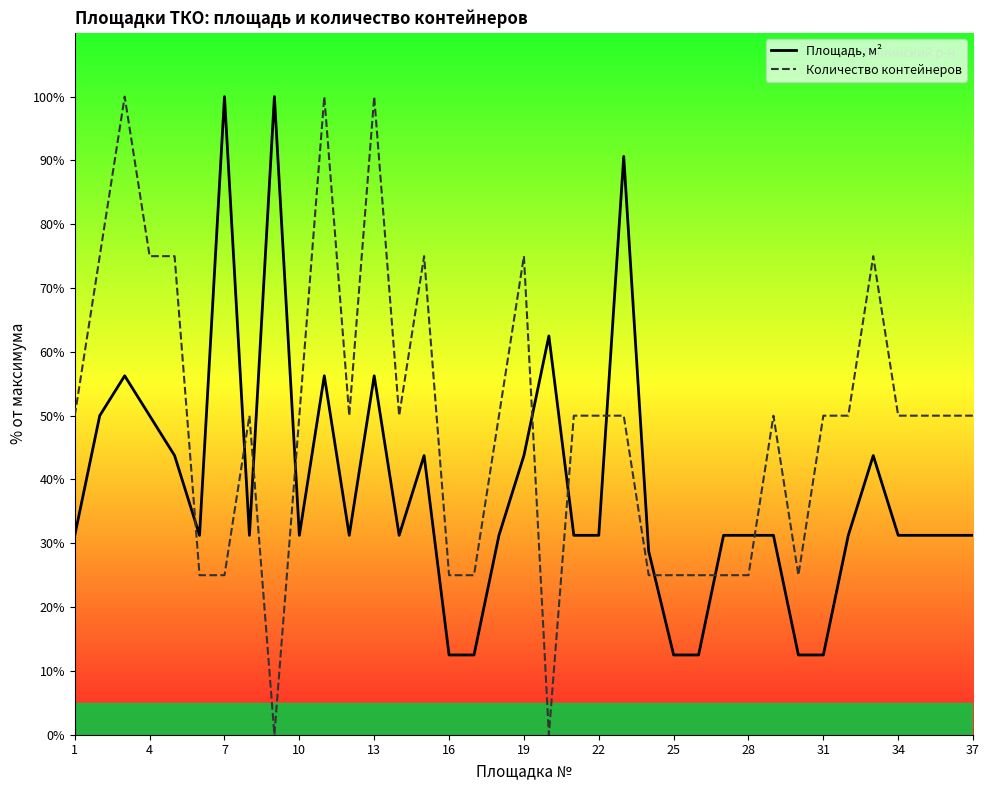

What is the highest value of the Площадь, м² series?

100.0